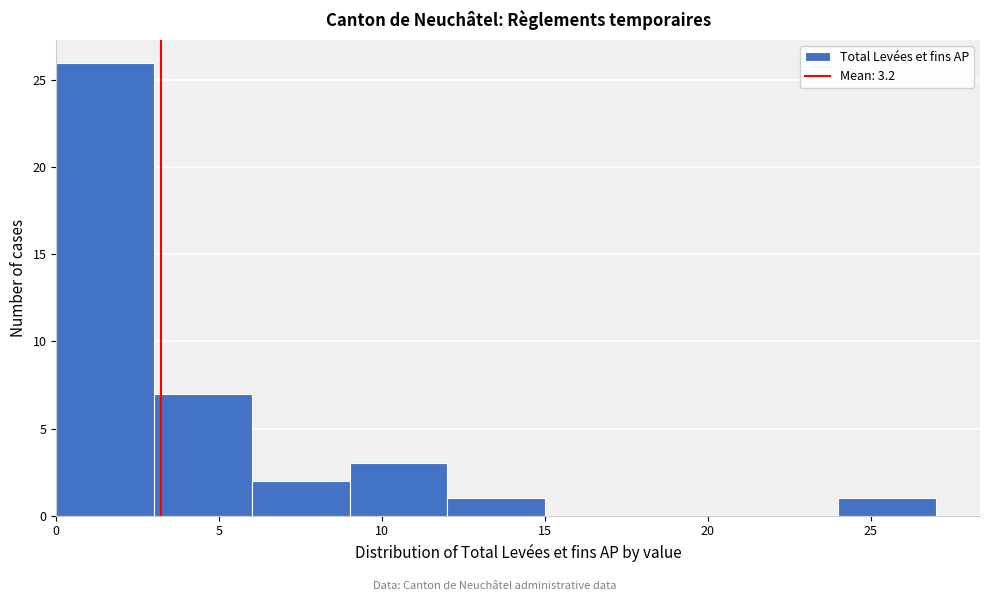

Reading left to right, transcribe this chart: for each bar, give the range it covers on the x-axis and its height. The values are not printed on the chart, so give them approximately, as read against the axis.

0 to 3: 26
3 to 6: 7
6 to 9: 2
9 to 12: 3
12 to 15: 1
15 to 18: 0
18 to 21: 0
21 to 24: 0
24 to 27: 1